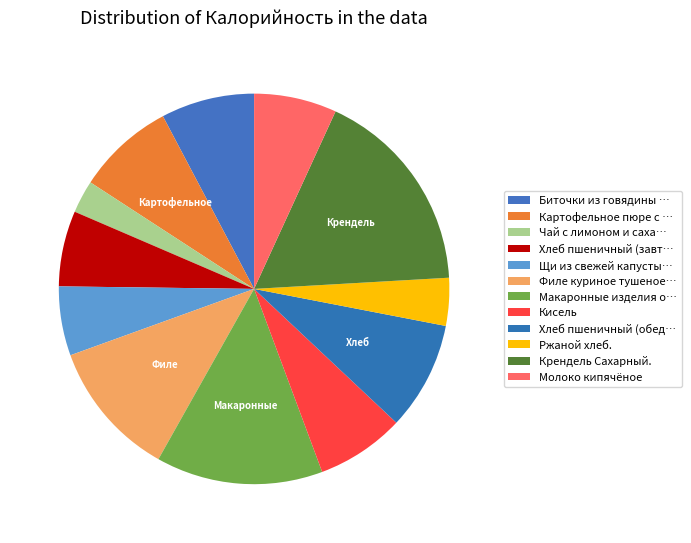

How many segments does this pie chart have?

12